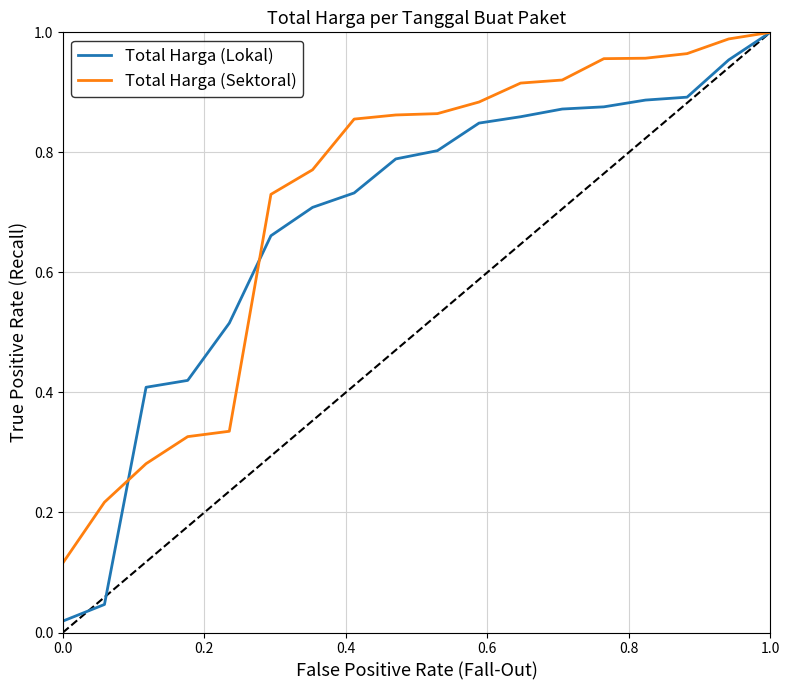

Which series has the widest spread of values?

Total Harga (Lokal)